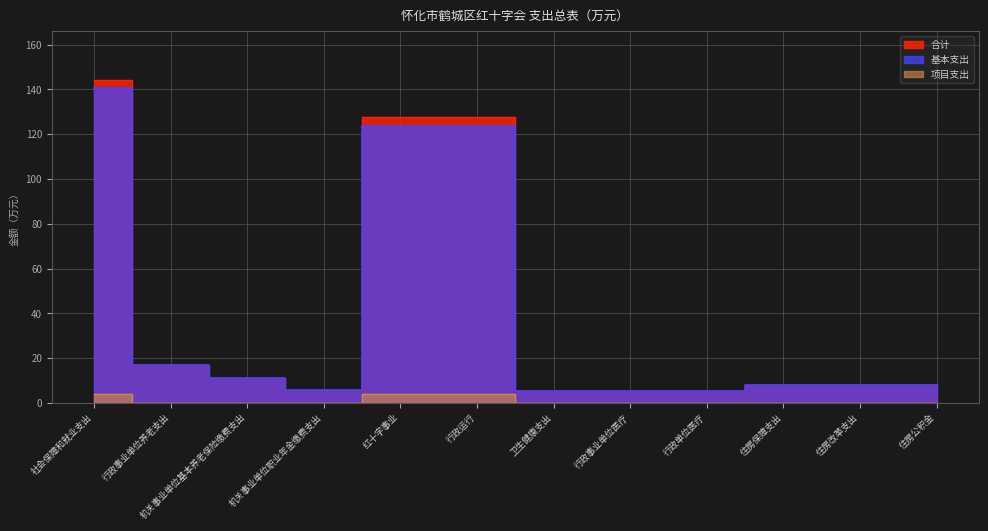

List the series in order of their peak value, lowest first.

项目支出, 基本支出, 合计